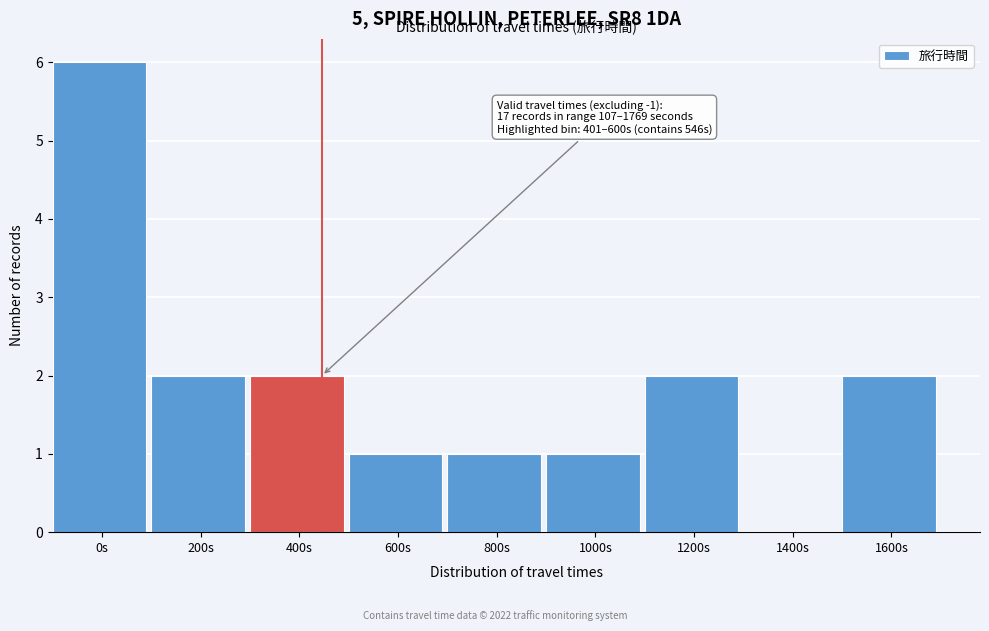

Reading right to left, extract all data points from this chart.

1600s=2	1400s=0	1200s=2	1000s=1	800s=1	600s=1	400s=2	200s=2	0s=6